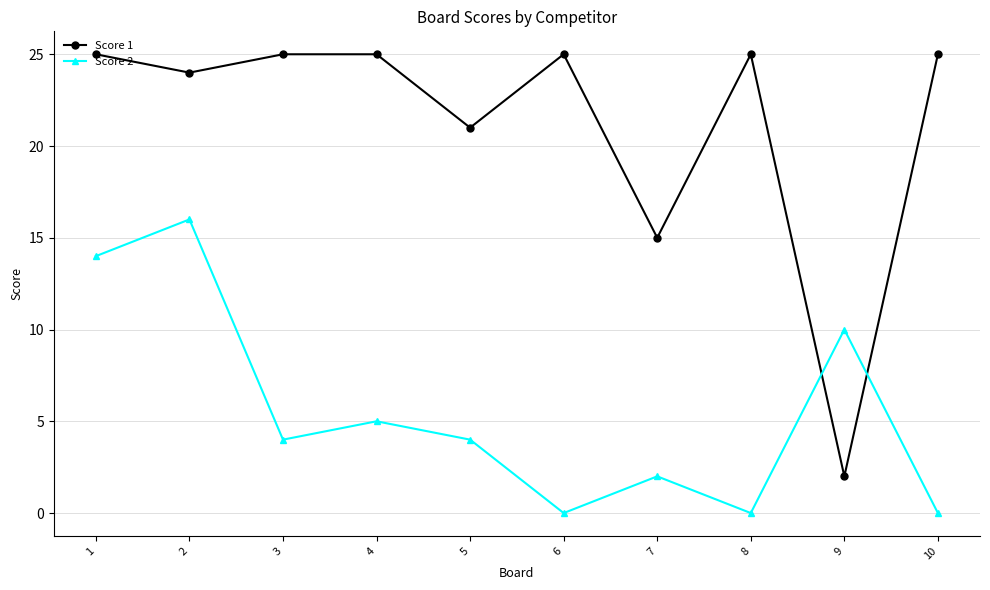

How many intersections are there between Score 2 and Score 1?

2